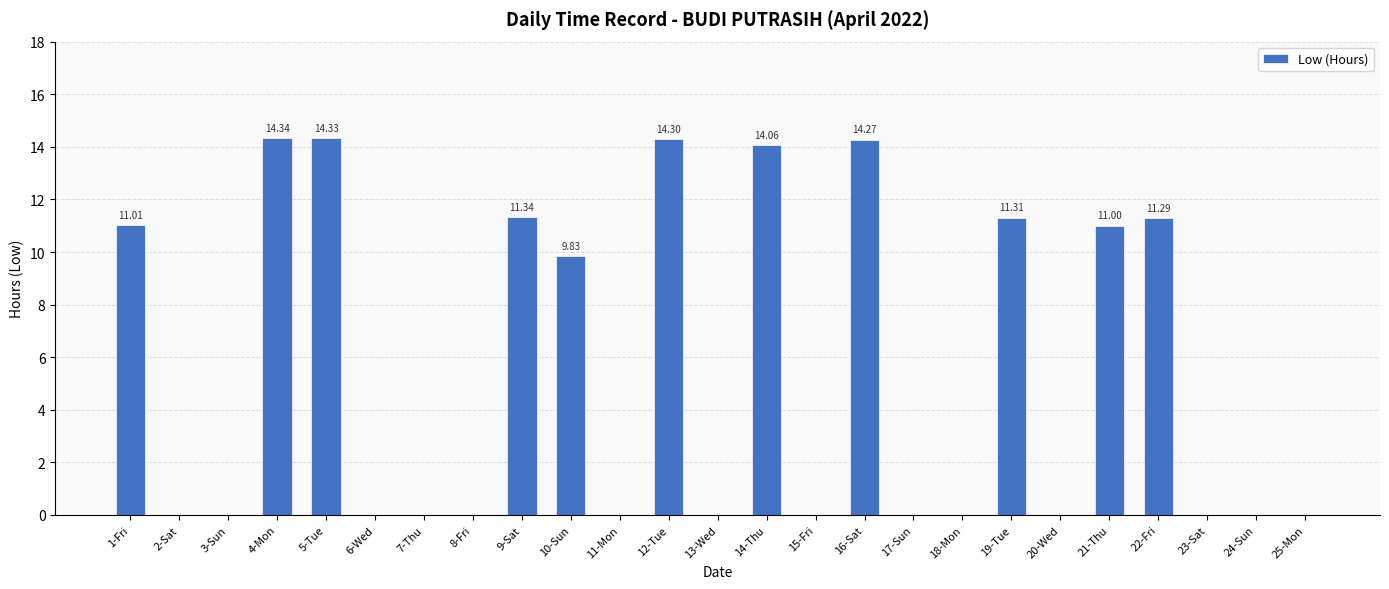

What is the sum of all values?

137.1